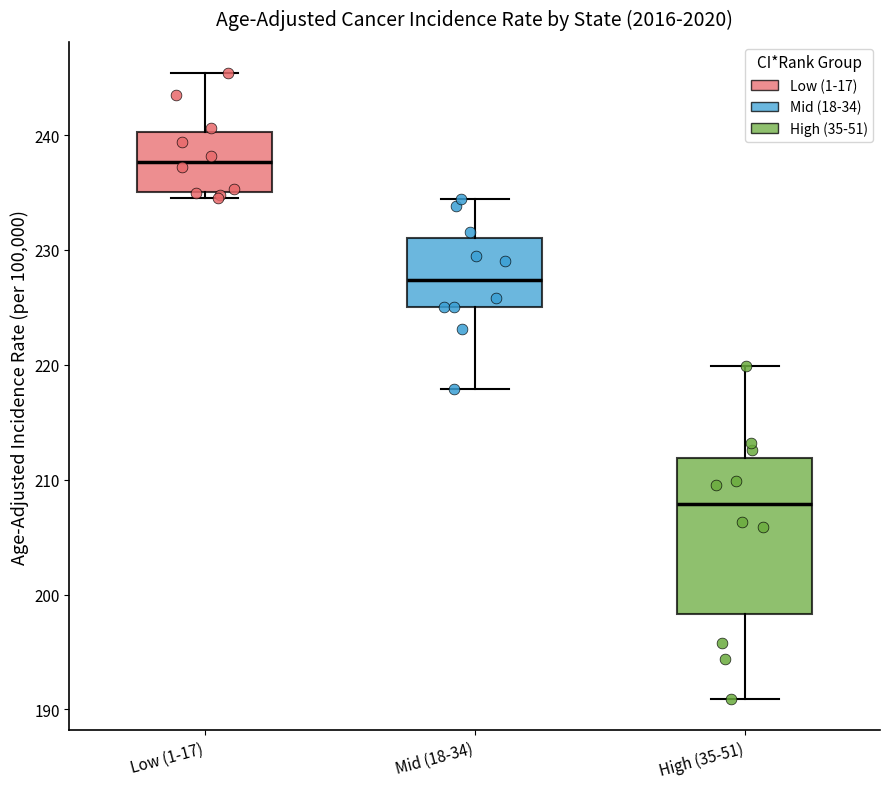

Where does the upper whisker of the box for Low (1-17) end on the y-axis? The values are not printed on the chart, so give them approximately, as read against the axis.

245